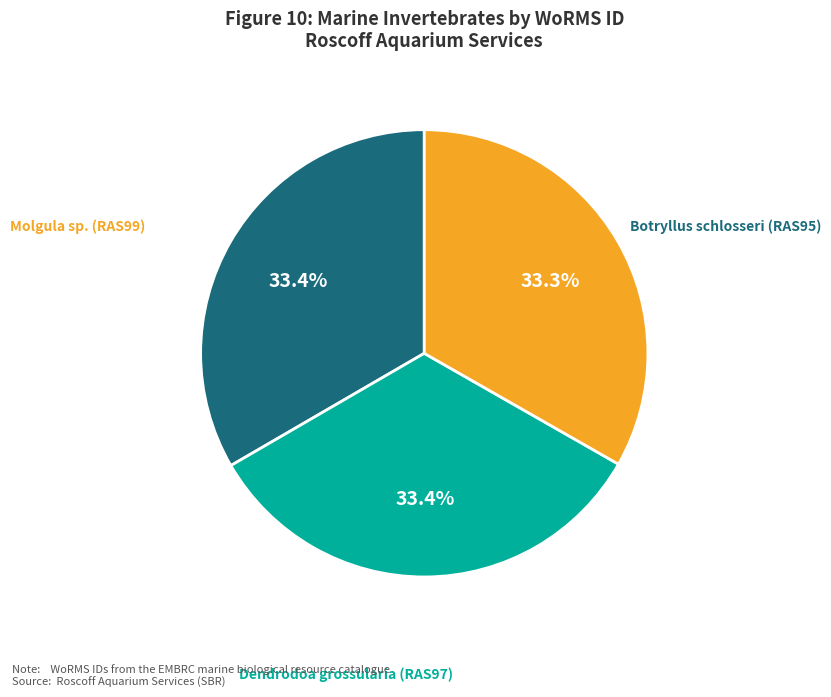

Combined, what portion of the pie is Molgula sp. (RAS99) and Botryllus schlosseri (RAS95)?

66.6%